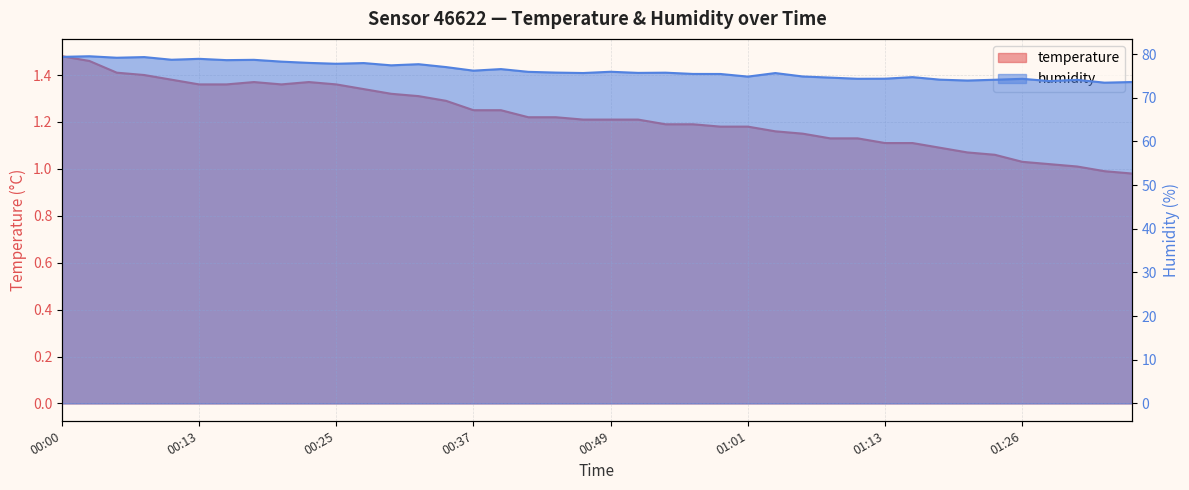

Reading left to right, list all the values displayed in this chart.

temperature: 1.5	1.5	1.4	1.4	1.4	1.4	1.4	1.4	1.4	1.4	1.4	1.3	1.3	1.3	1.3	1.2	1.2	1.2	1.2	1.2	1.2	1.2	1.2	1.2	1.2	1.2	1.2	1.1	1.1	1.1	1.1	1.1	1.1	1.1	1.1	1.0	1.0	1.0	1.0	1.0
humidity: 79.3	79.5	79.2	79.3	78.7	78.9	78.6	78.7	78.3	78.0	77.8	77.9	77.4	77.7	77.0	76.2	76.5	75.9	75.8	75.7	75.9	75.7	75.7	75.4	75.4	74.8	75.6	74.9	74.6	74.3	74.3	74.7	74.1	73.9	74.1	74.3	73.8	74.1	73.4	73.6